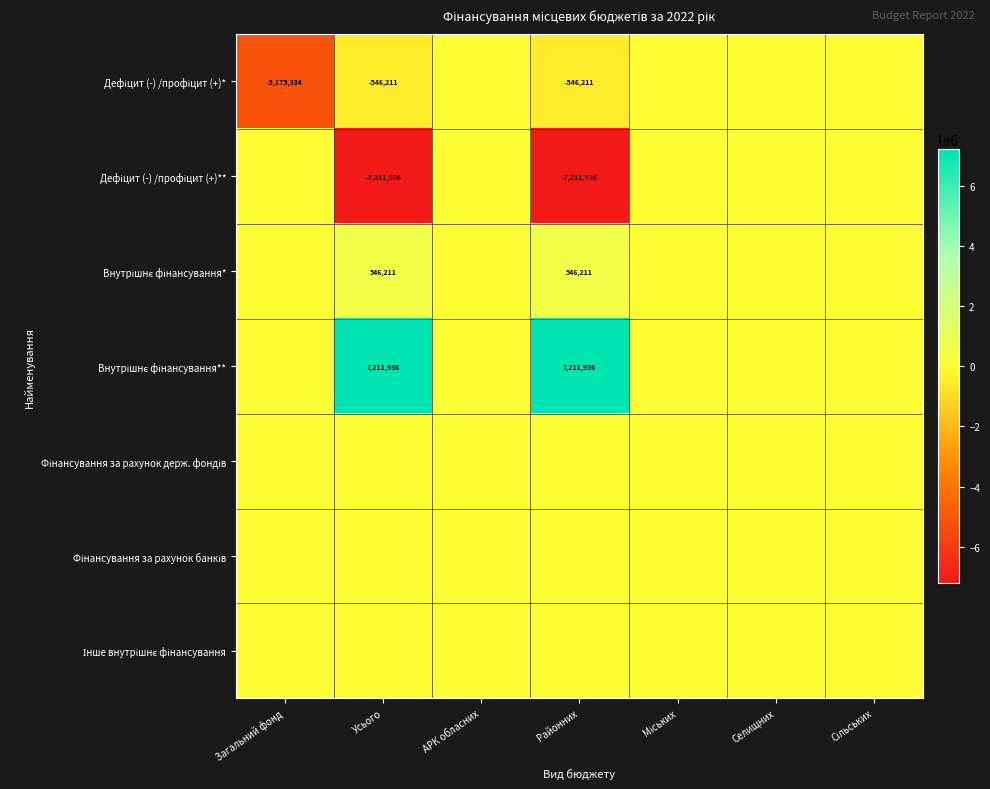

Which label corresponds to the largest value in the chart?

Усього